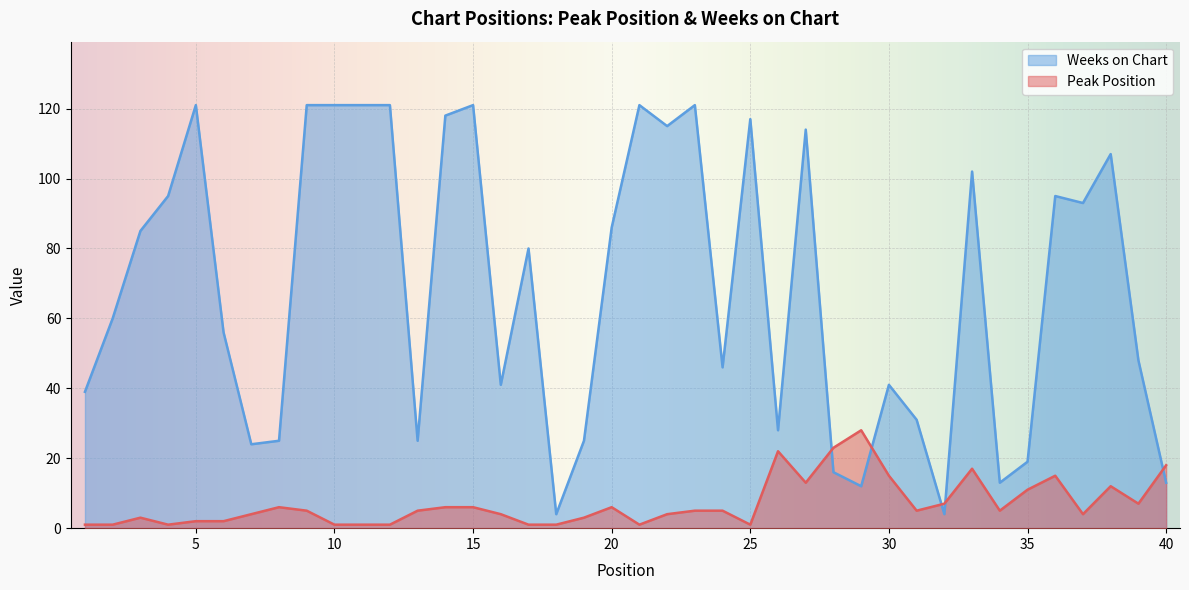

The value of Weeks on Chart at 39 is 72. True or false?

False